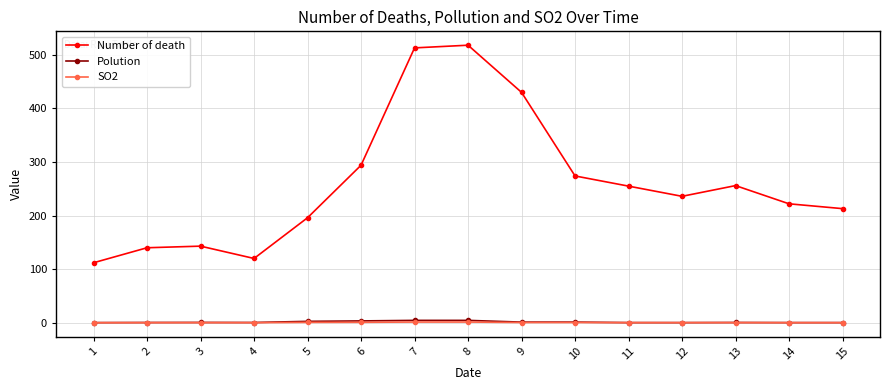

Between 2 and 7, which series saw the biggest shift?

Number of death